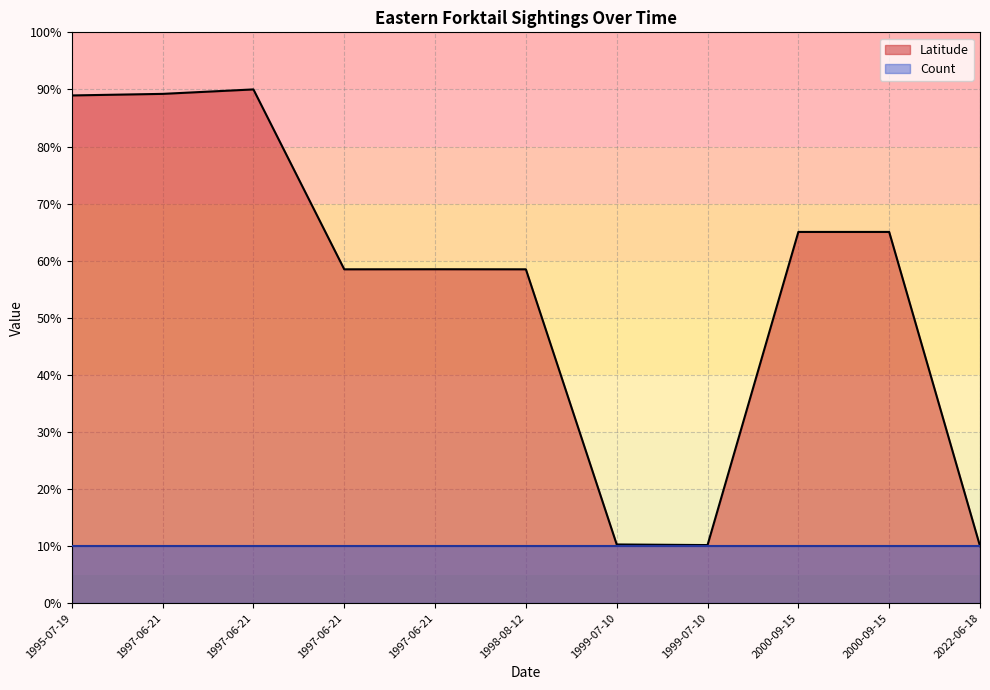

Reading left to right, what are all the values shown in this chart?

88.9	89.2	90.0	58.5	58.5	58.5	10.3	10.2	65.0	65.0	10.0